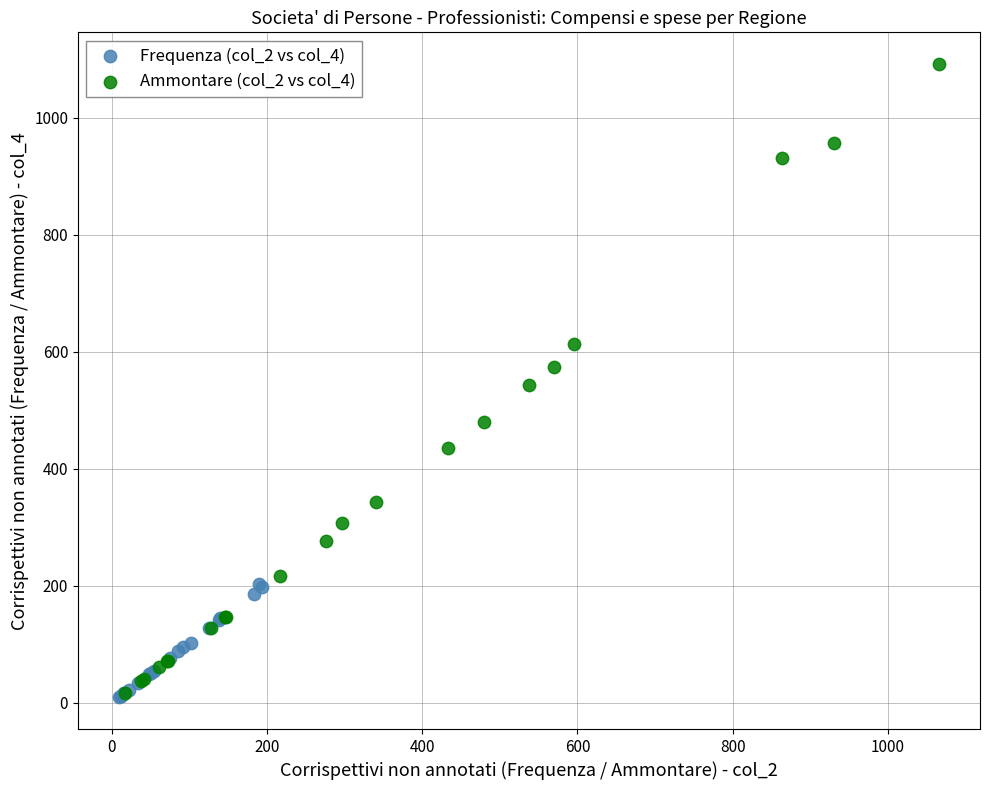

Which series reaches the maximum Y coordinate?

Ammontare (col_2 vs col_4)